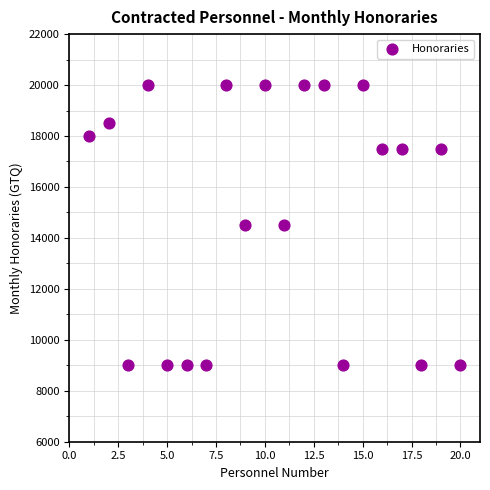

What is the range of Y values (max minus min)?

11000